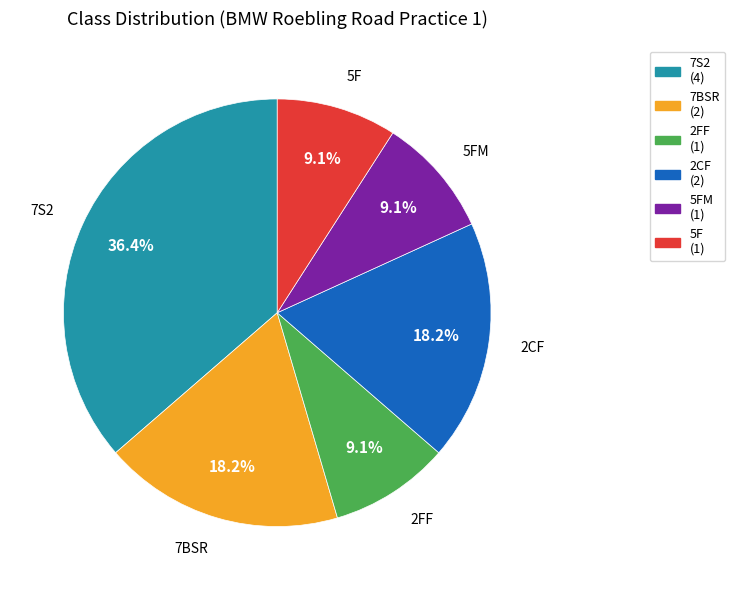

Count the number of slices in the pie.

6